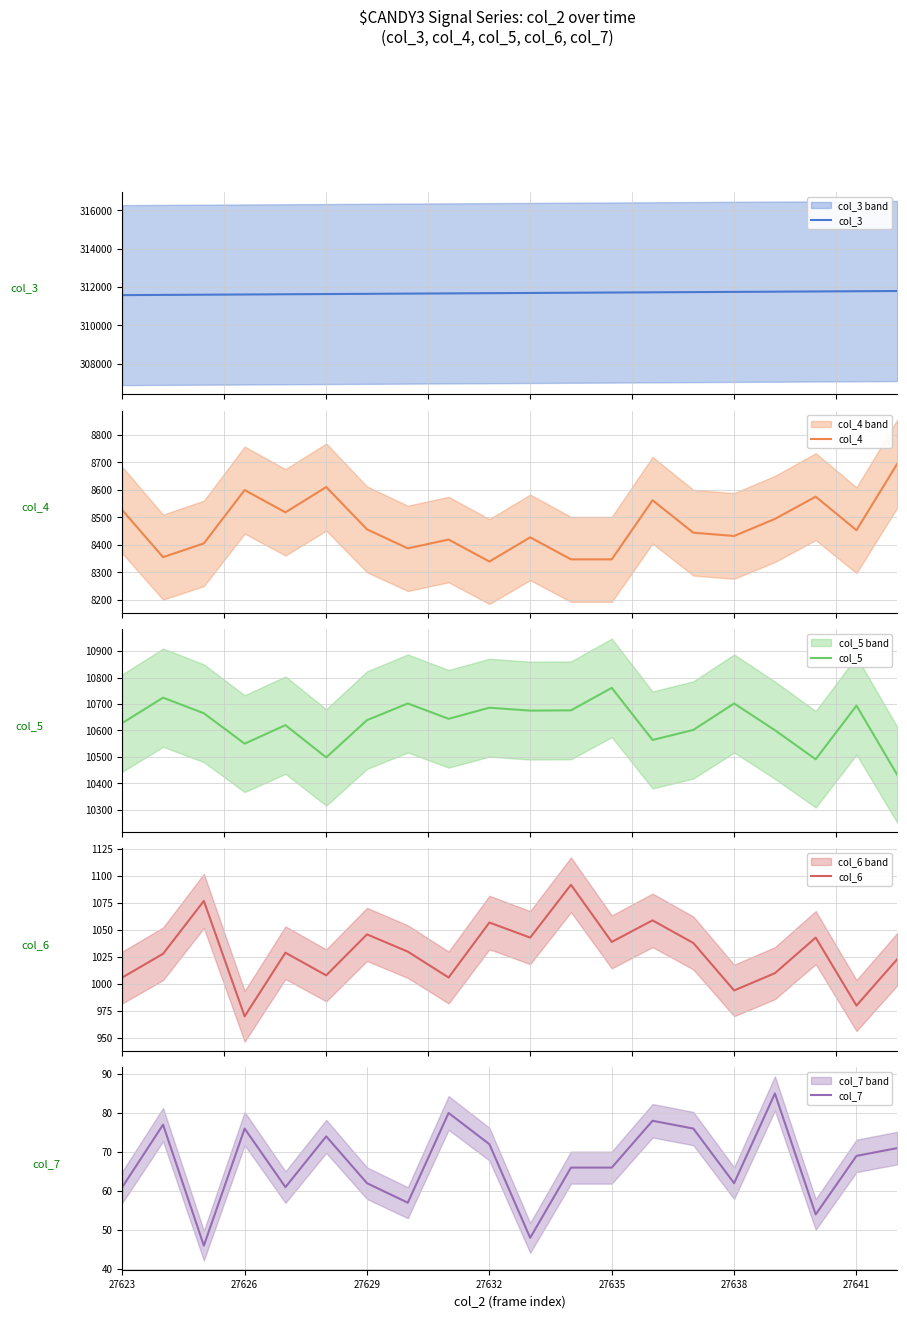

Where is col_5 nearest to the value 10596?

16